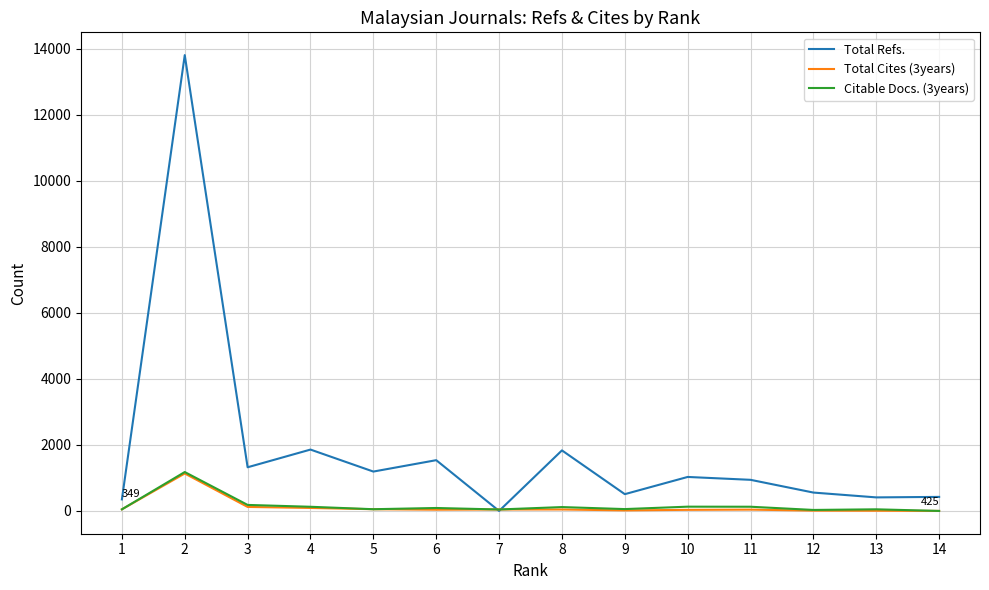

What is the approximate value of Total Cites (3years) at 7, to the nearest 50?

50